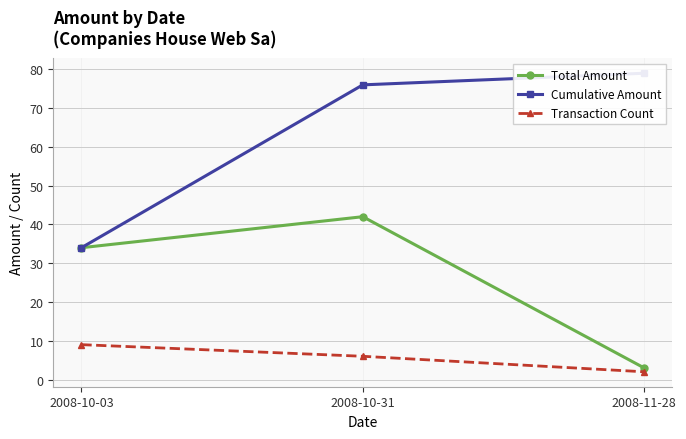

Reading left to right, extract all data points from this chart.

Total Amount: 2008-10-03=34	2008-10-31=42	2008-11-28=3
Cumulative Amount: 2008-10-03=34	2008-10-31=76	2008-11-28=79
Transaction Count: 2008-10-03=9	2008-10-31=6	2008-11-28=2